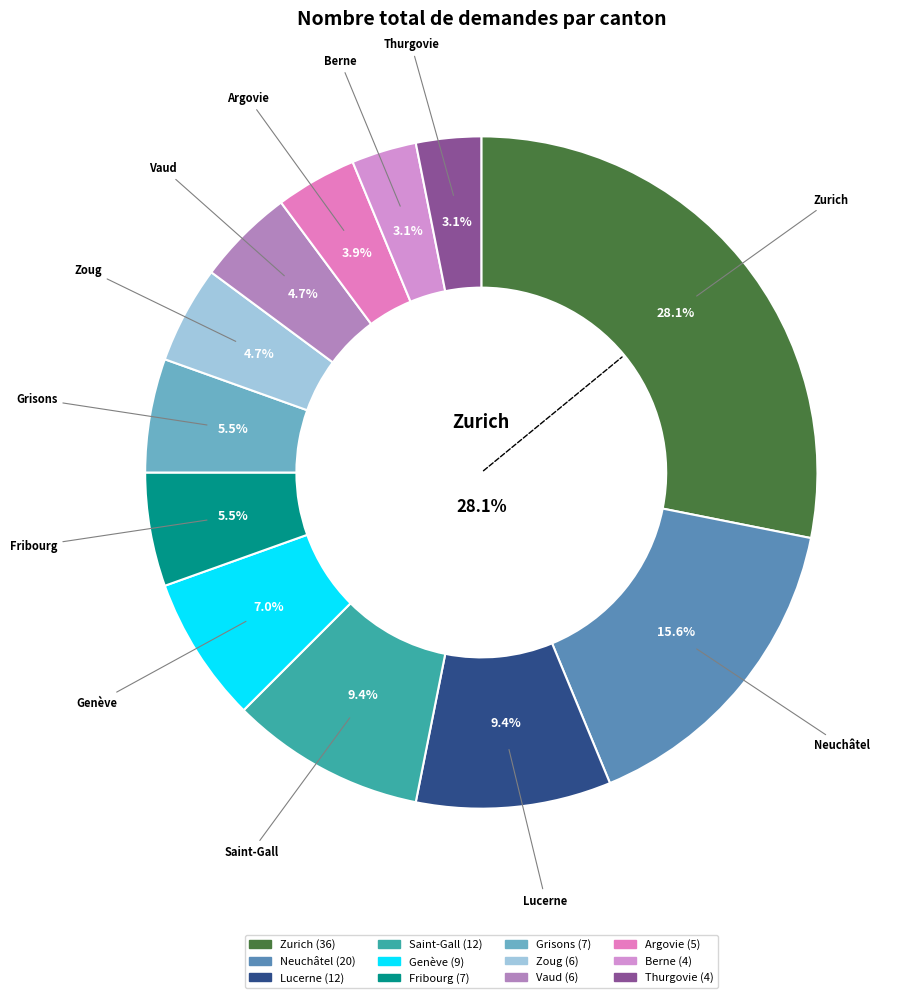

The Neuchâtel slice represents 8% of the pie. True or false?

False